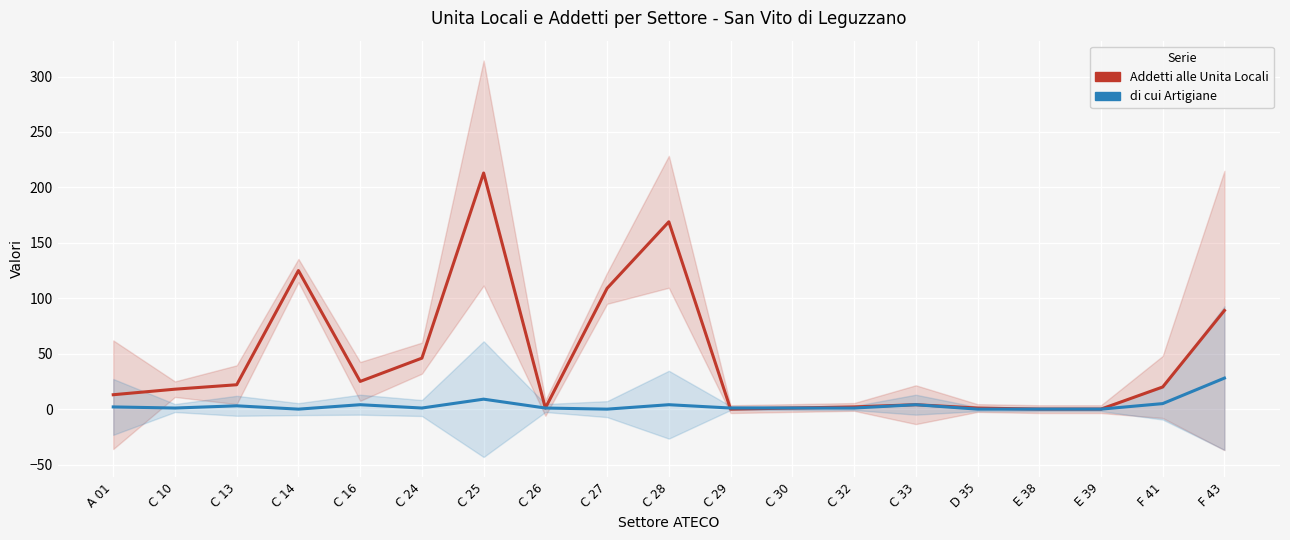

Is the value of di cui Artigiane at C 32 greater than the value of Addetti alle Unita Locali at A 01?

No